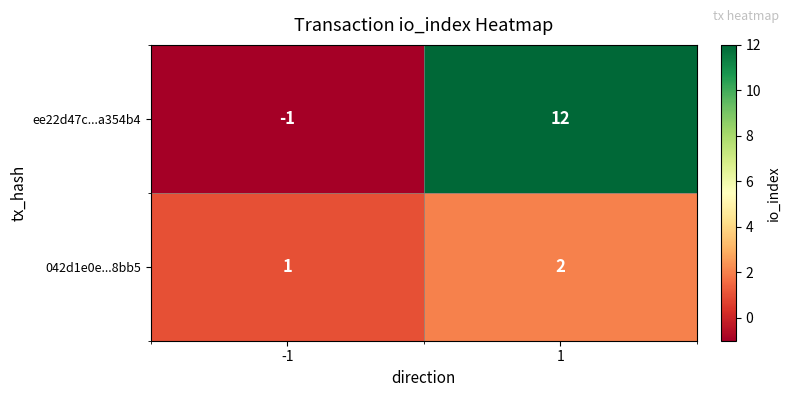

Rank the series by their average value, from lowest to highest.

042d1e0e...8bb5, ee22d47c...a354b4